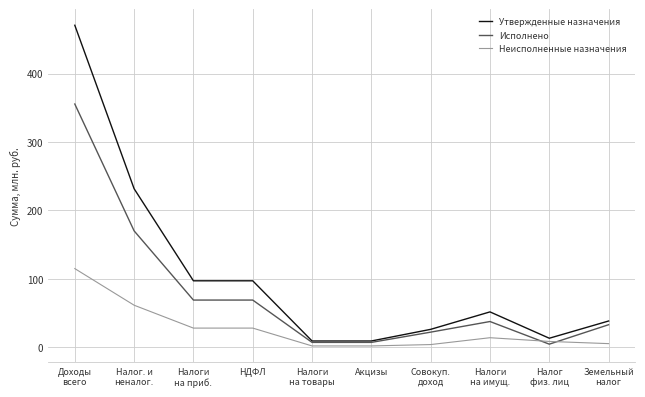

What is the maximum value for Утвержденные назначения?

470.5